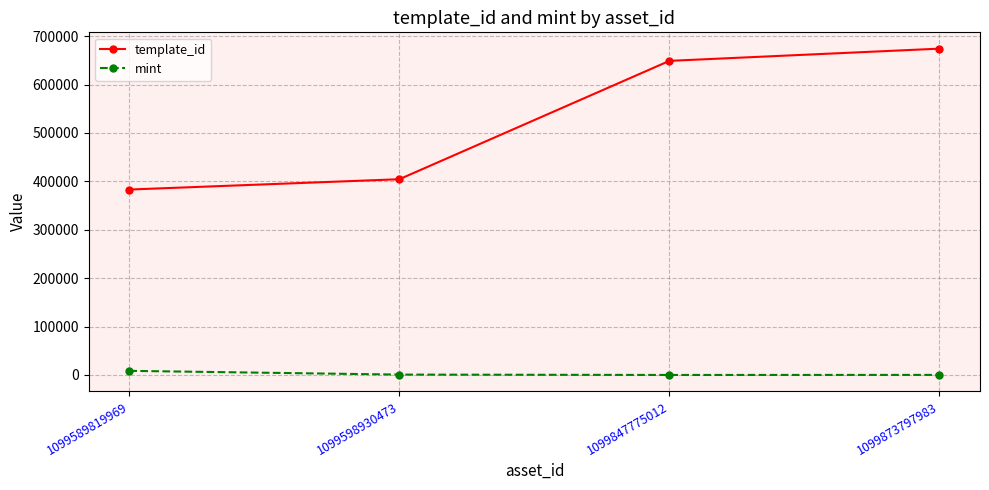

Is it true that mint equals 757 at 1099598930473?

True